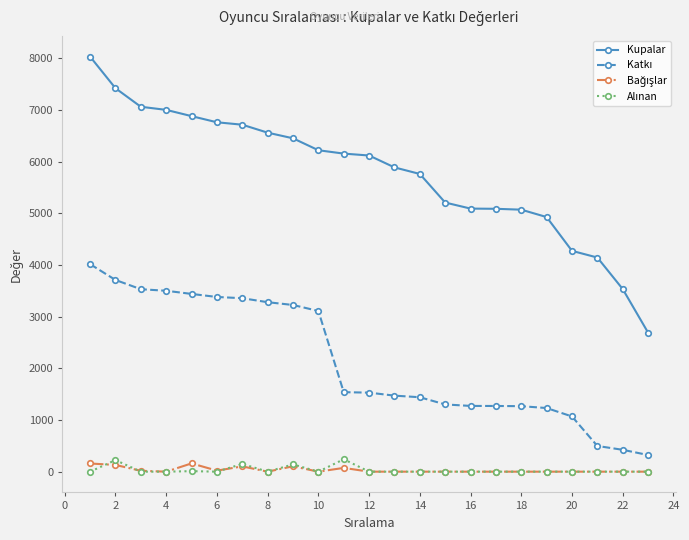

Which series has the largest range (max minus min)?

Kupalar